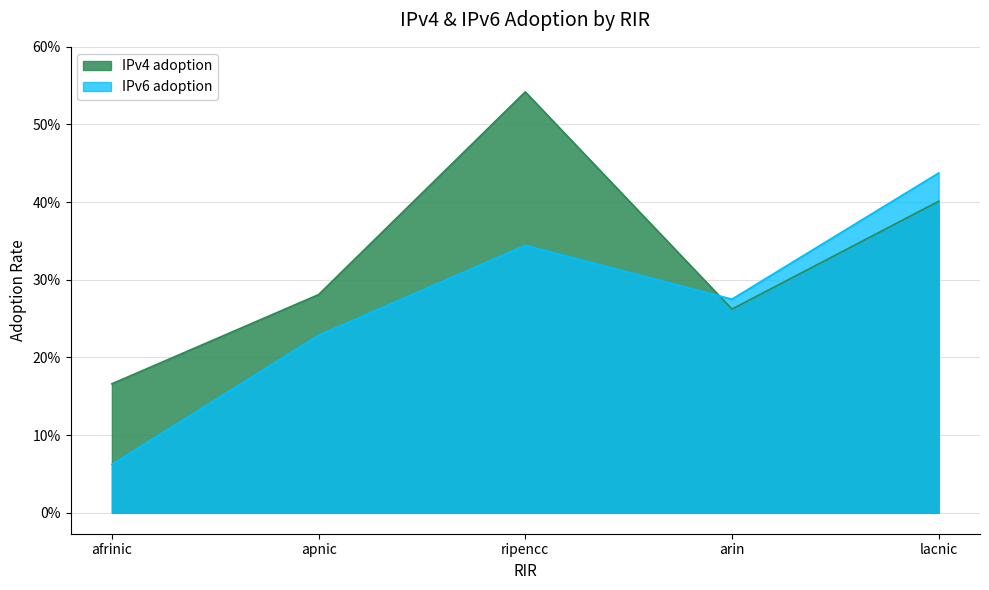

Which category has the lowest value across all series?

afrinic